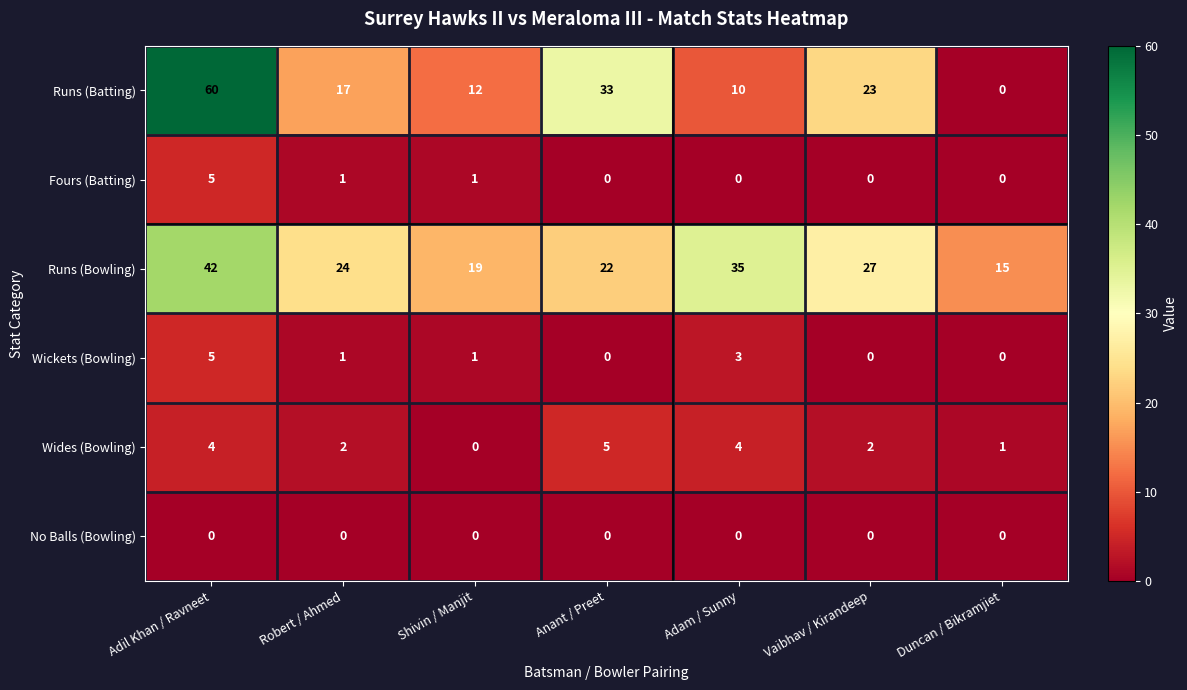

What is the total value across all series at Robert / Ahmed?

45